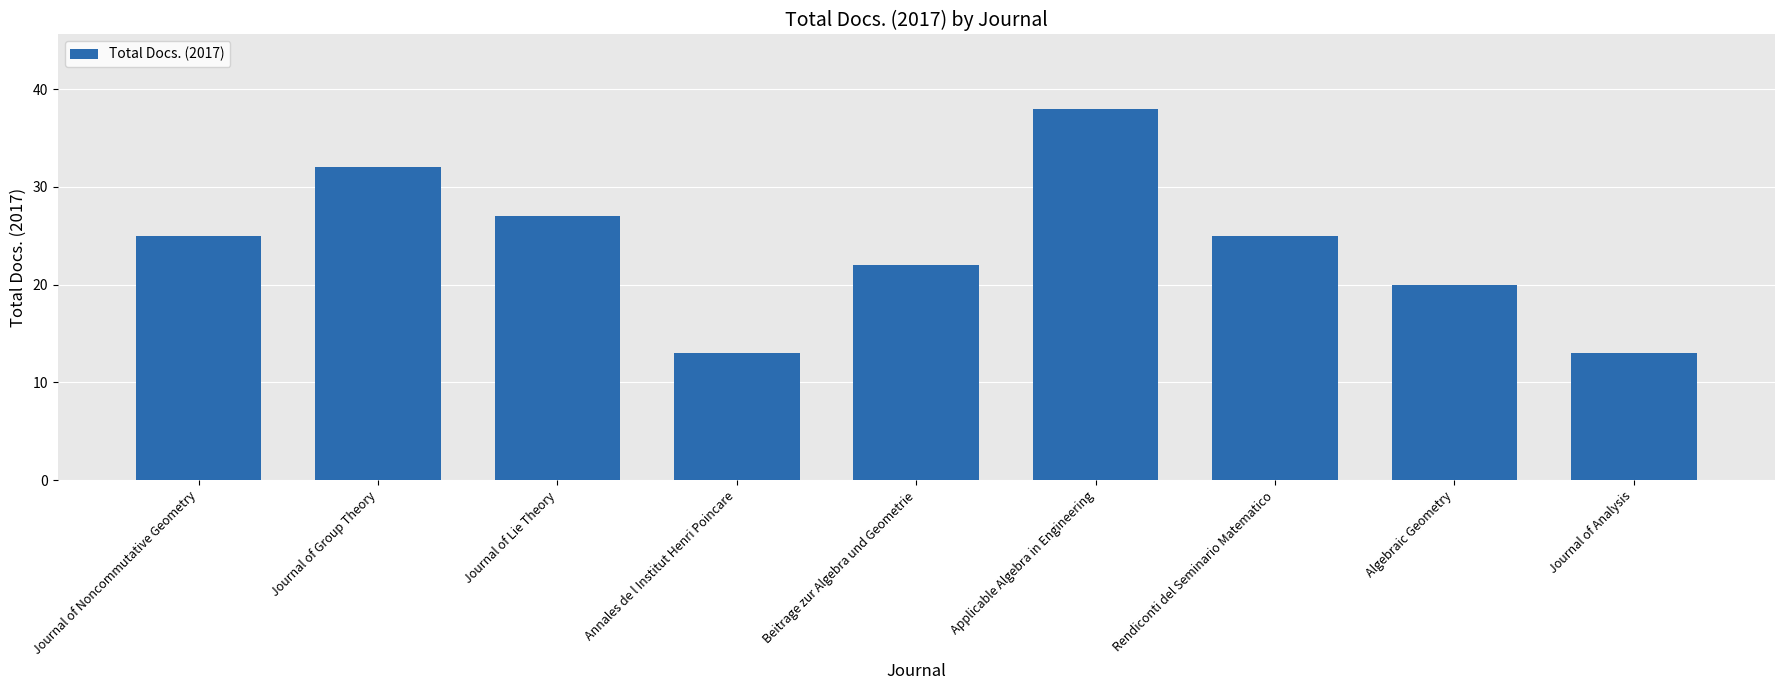

What is the sum of the values at Journal of Group Theory and Journal of Analysis?

45